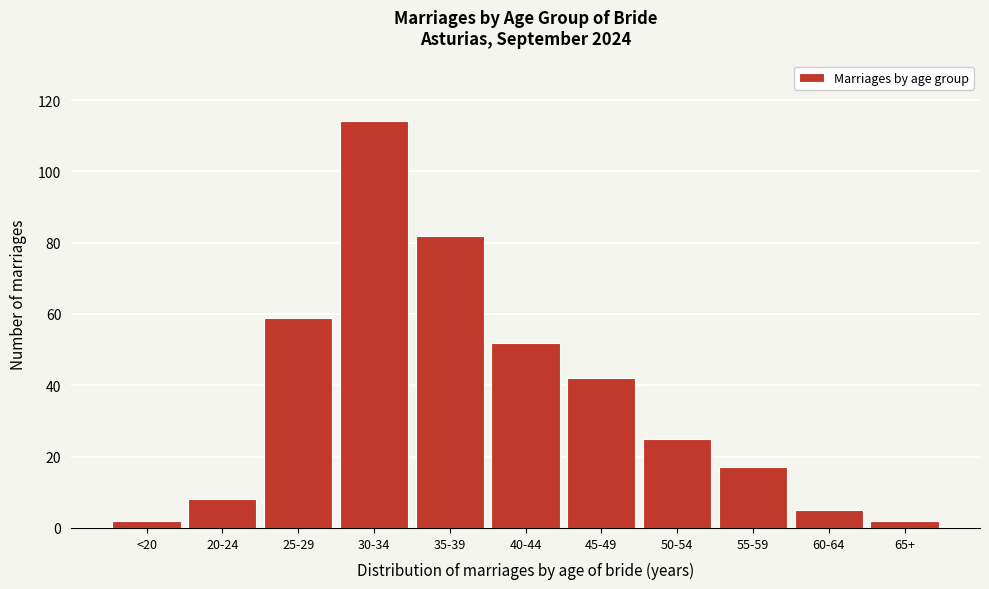

Reading left to right, what are all the values shown in this chart?

2	8	59	114	82	52	42	25	17	5	2